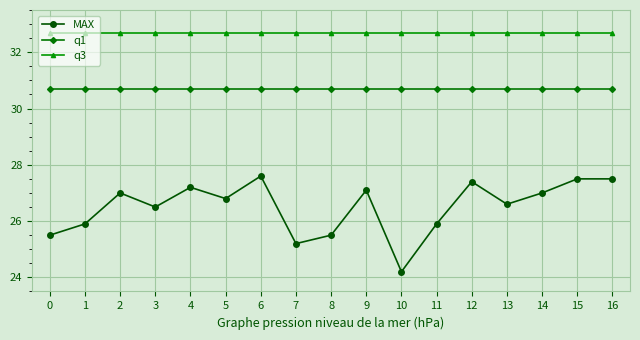

Does the chart display data point markers on the line(s)?

Yes